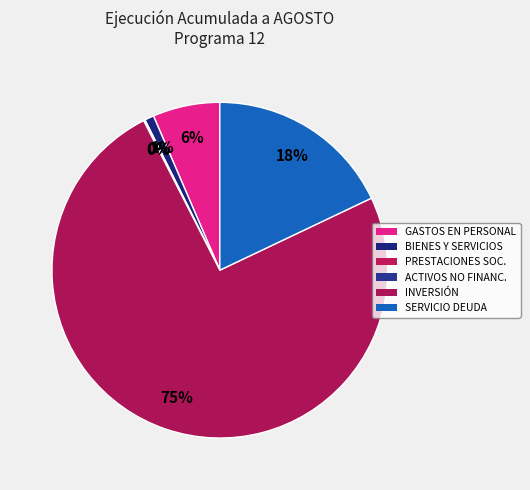

How many segments does this pie chart have?

6